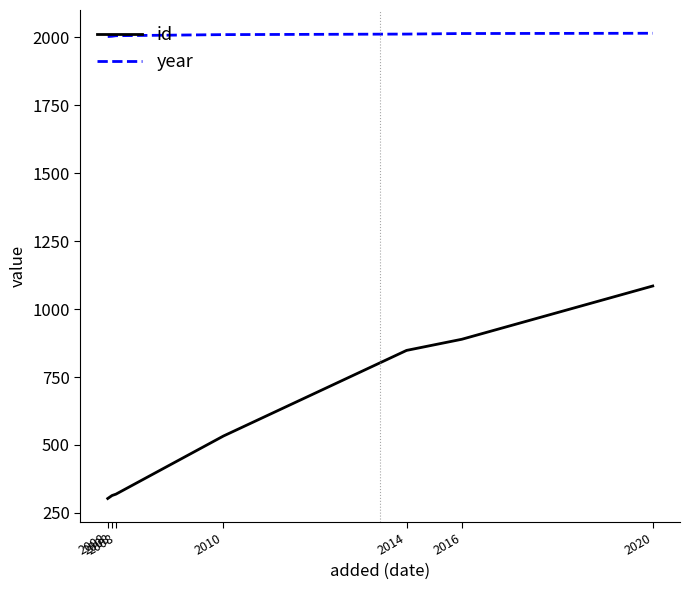

True or false: year and id intersect in this chart.

False